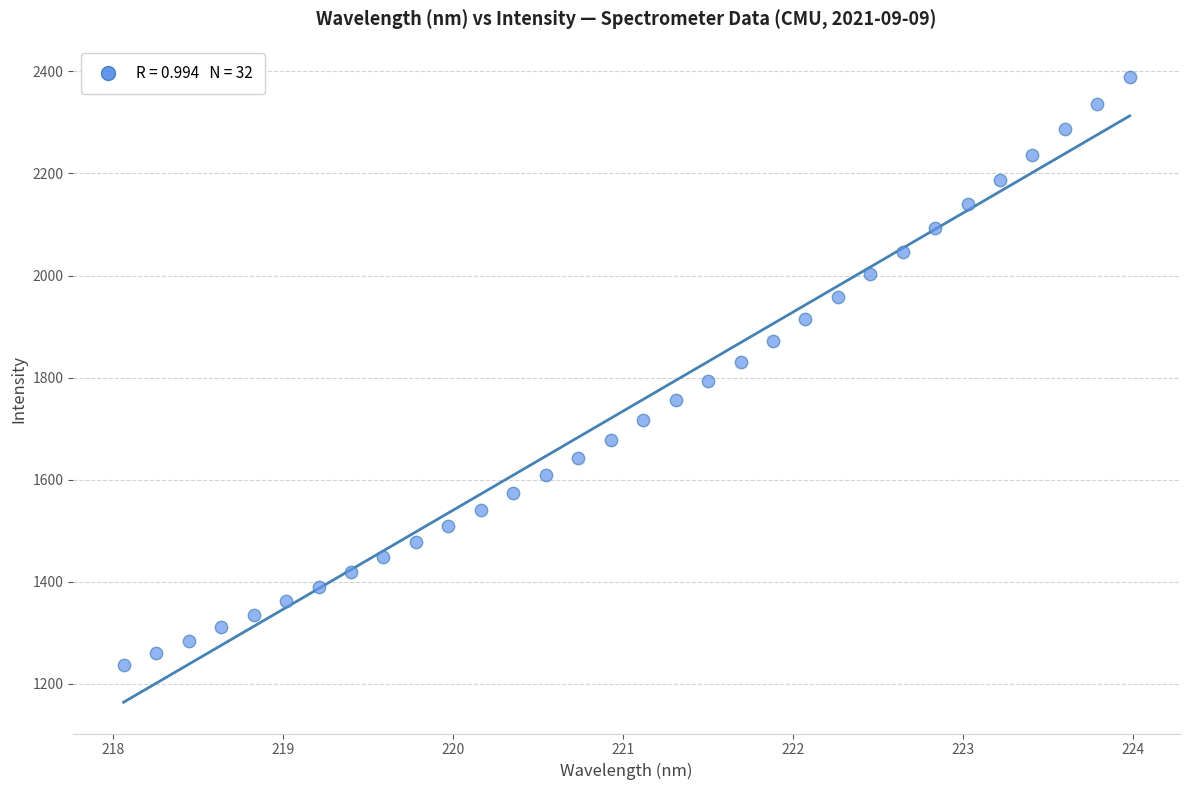

What is the range of X values (max minus min)?

5.9